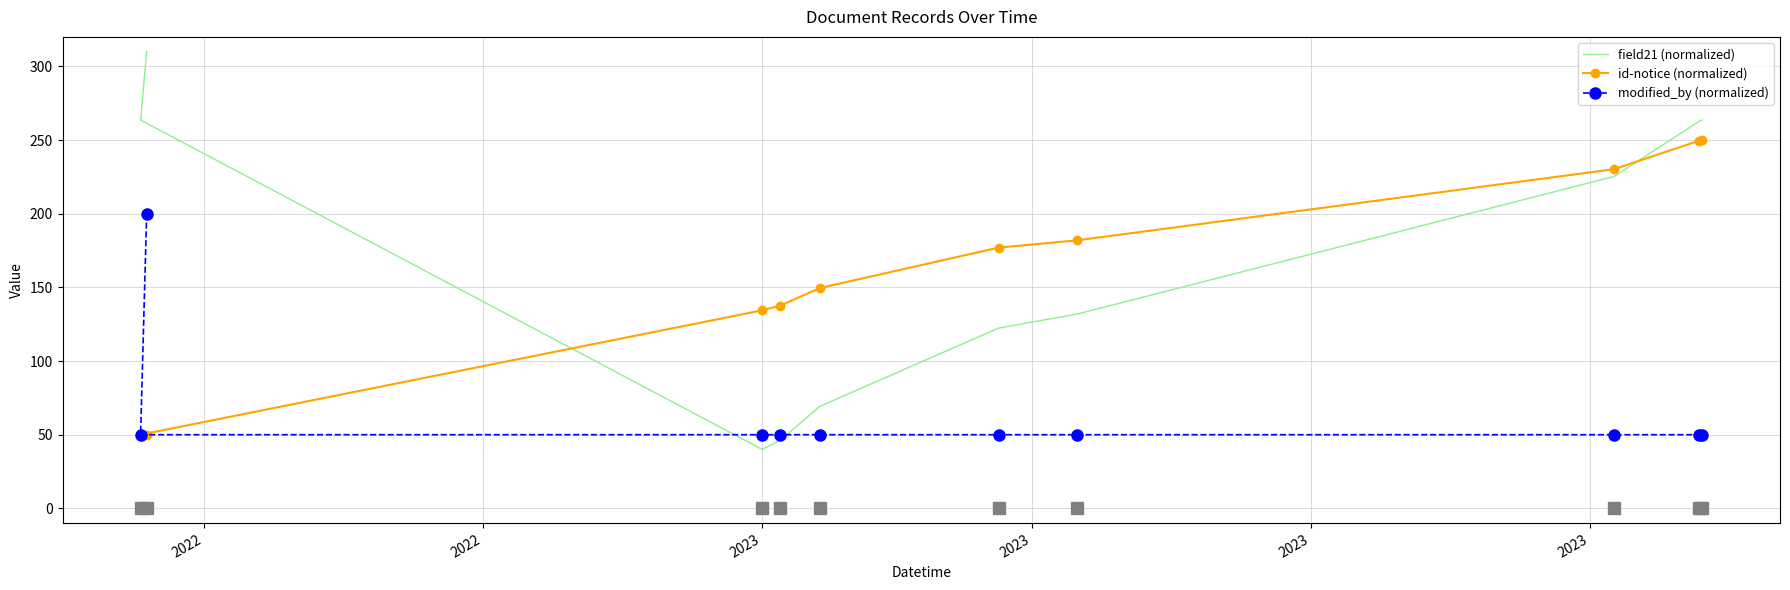

Rank the series by their maximum value, from lowest to highest.

modified_by (normalized), id-notice (normalized), field21 (normalized)